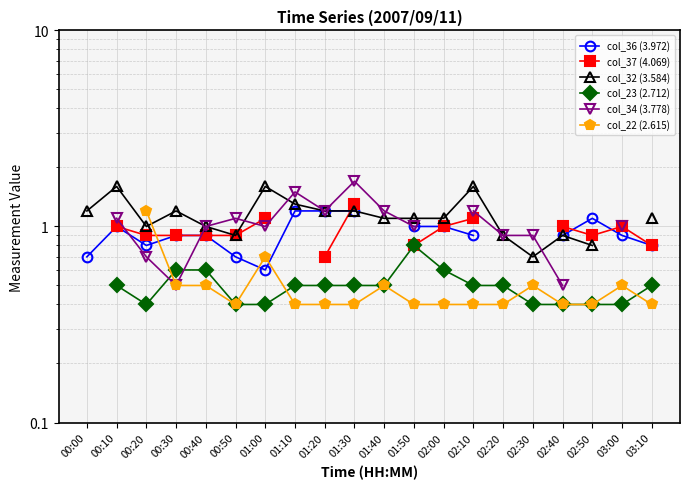

How many data points does each series have?

20